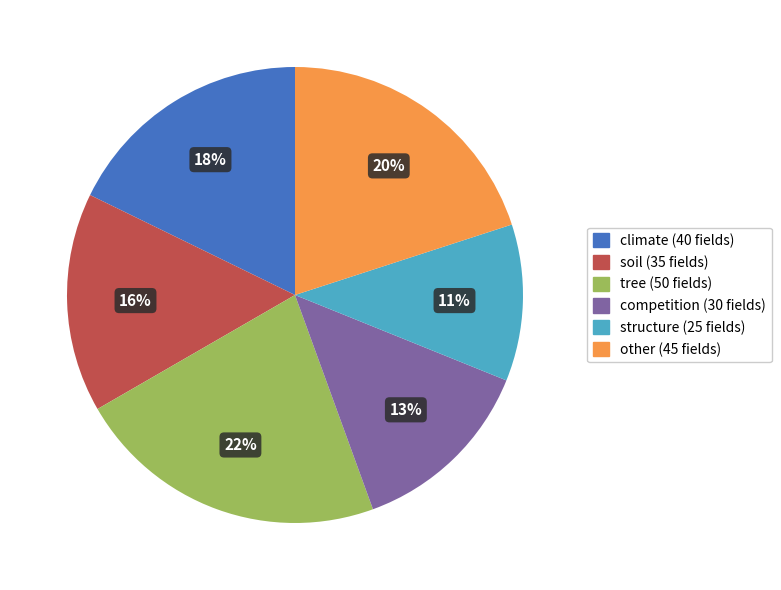

How many slices are in this pie chart?

6